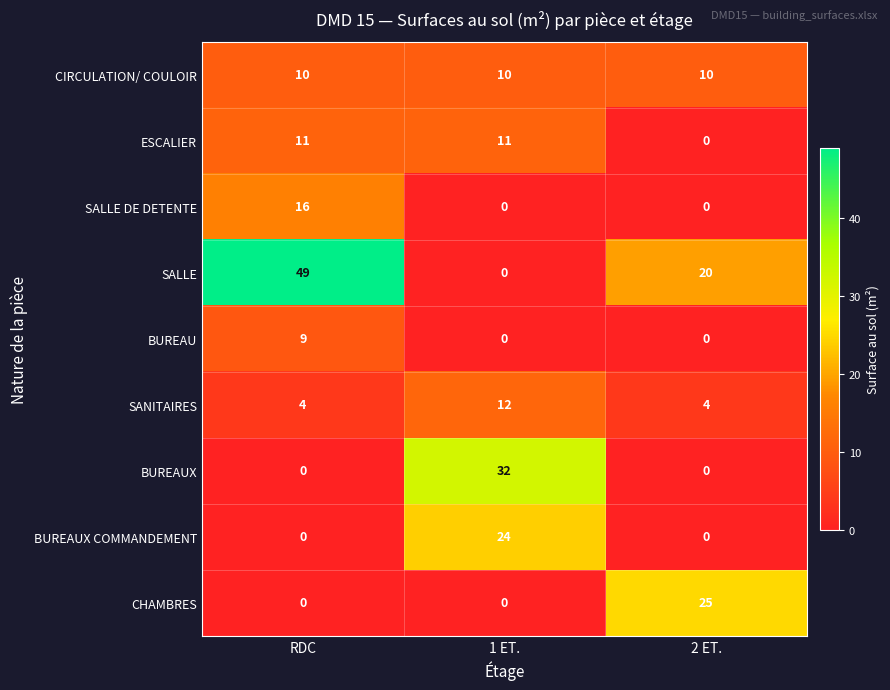

Count the SALLE DE DETENTE values in the range 0 to 16.

3